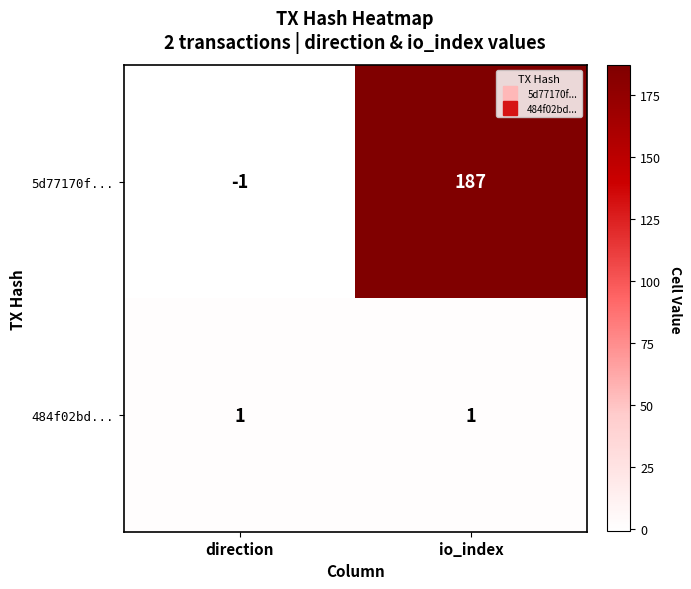

Which series has the largest range (max minus min)?

5d77170f...